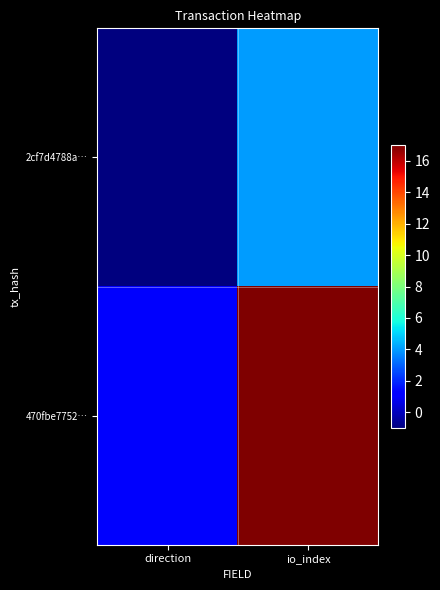

At which category is the sum across all series the highest?

io_index